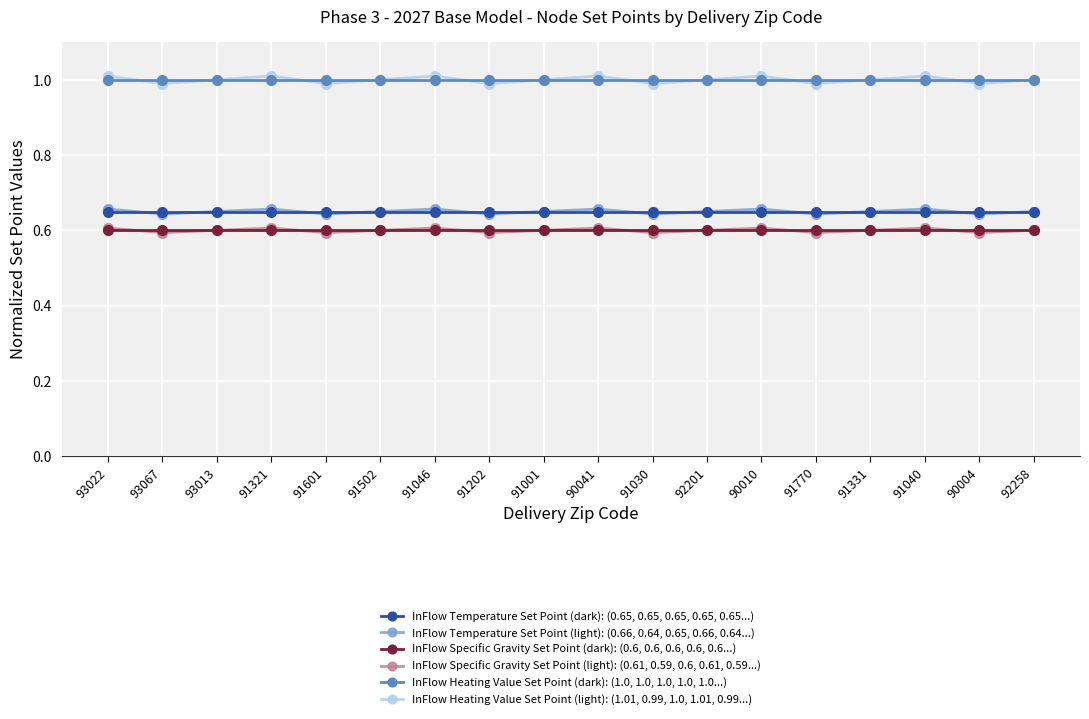

How many data points does each series have?

18